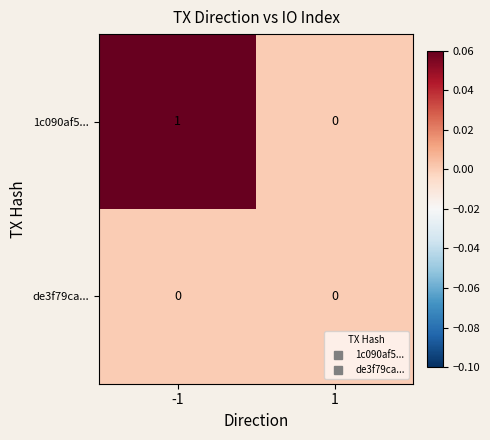

Which series changed the most between -1 and 1?

1c090af5...